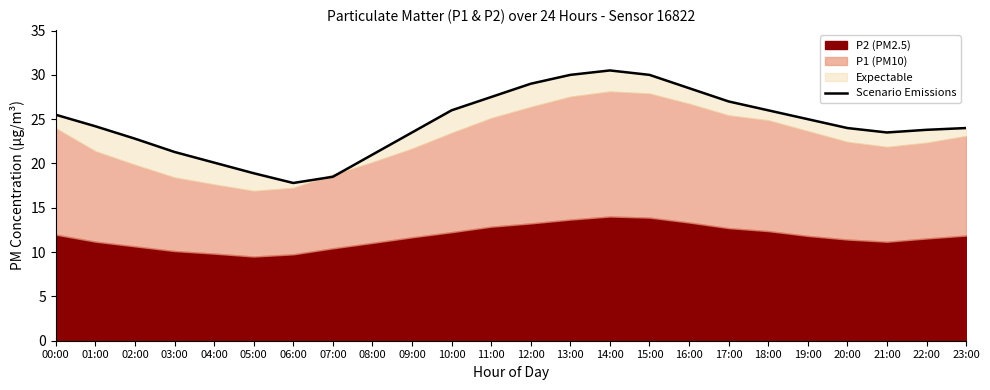

Reading left to right, extract all data points from this chart.

00:00=25.5	01:00=24.2	02:00=22.8	03:00=21.3	04:00=20.1	05:00=18.9	06:00=17.8	07:00=18.5	08:00=21.0	09:00=23.5	10:00=26.0	11:00=27.5	12:00=29.0	13:00=30.0	14:00=30.5	15:00=30.0	16:00=28.5	17:00=27.0	18:00=26.0	19:00=25.0	20:00=24.0	21:00=23.5	22:00=23.8	23:00=24.0